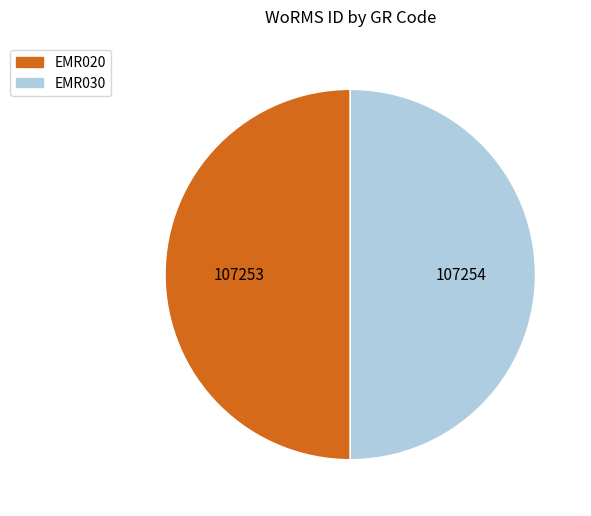

Combined, do EMR030 and EMR020 account for over 50%?

Yes